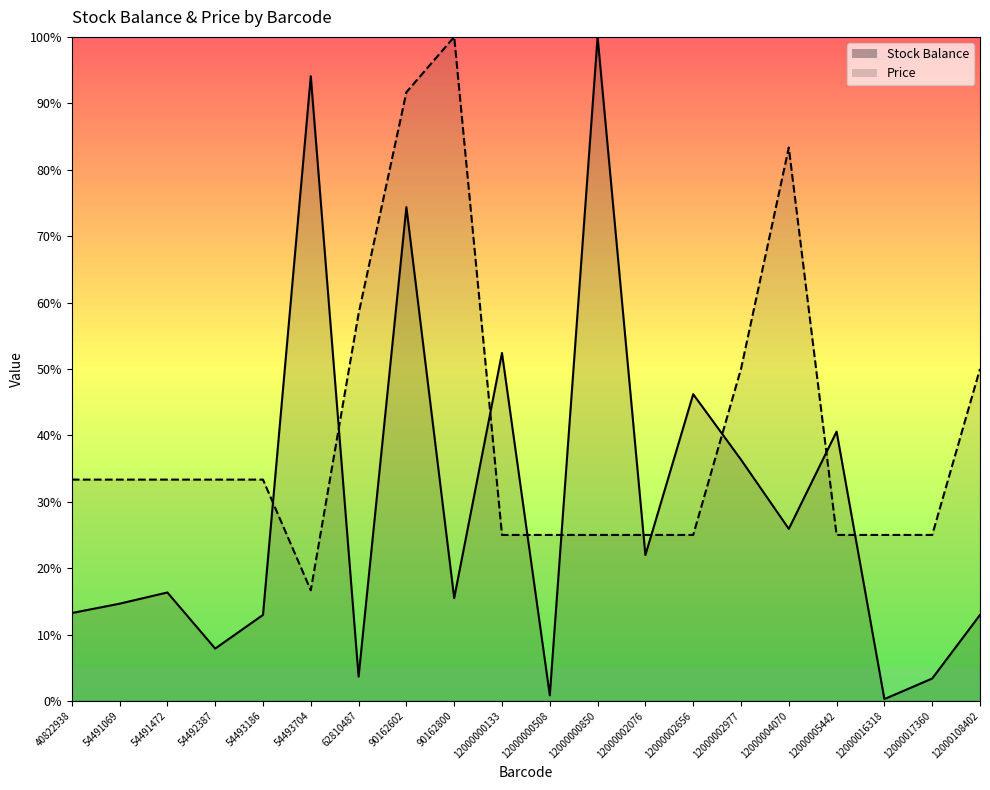

True or false: Stock Balance has more than 2 points higher than both neighbors.

True